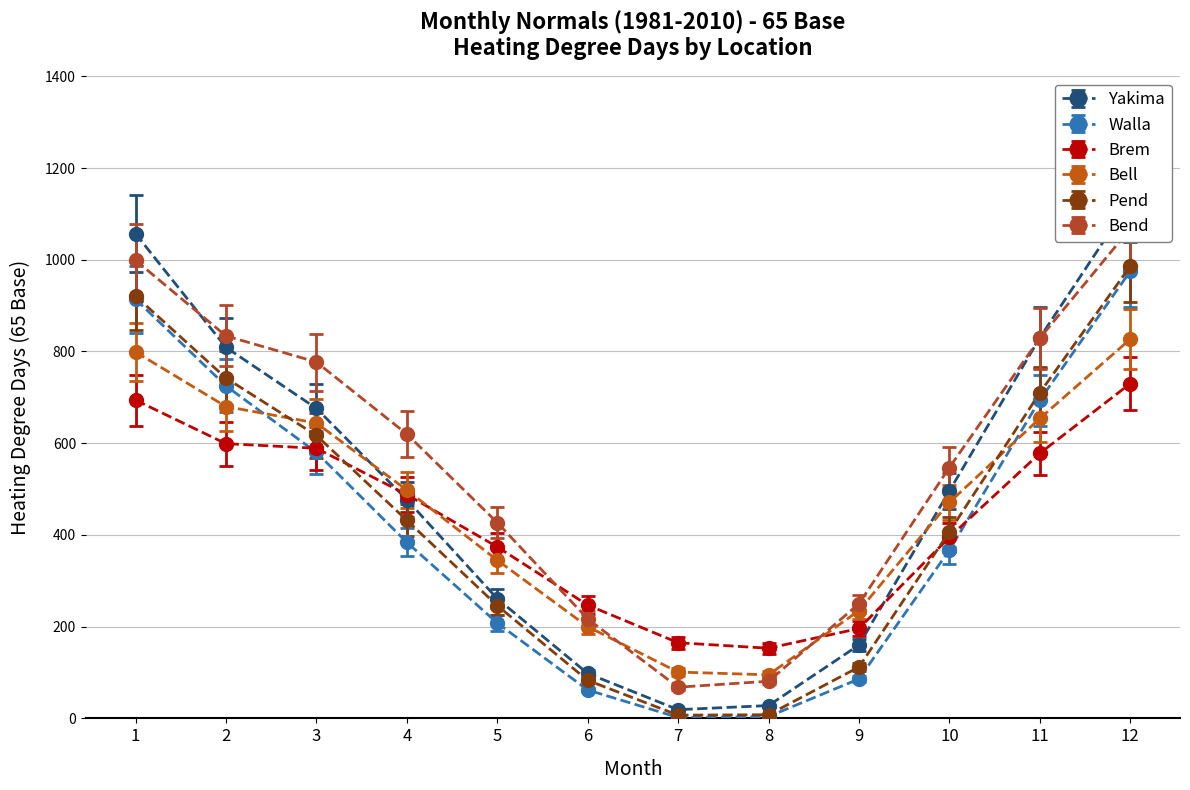

How many values in the Walla series are below 384?

6